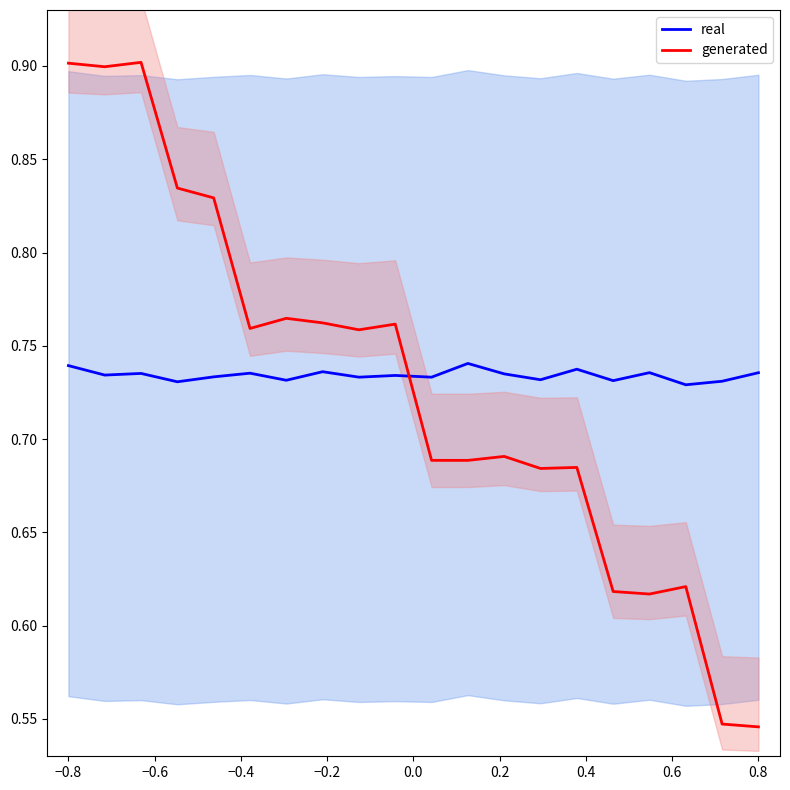

True or false: real and generated intersect in this chart.

True